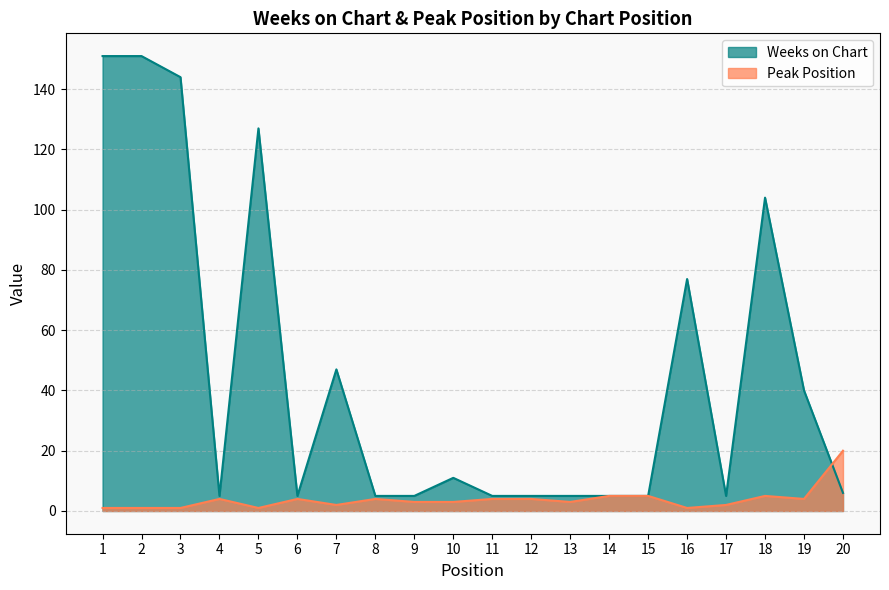

Reading left to right, extract all data points from this chart.

Weeks on Chart: 151	151	144	5	127	5	47	5	5	11	5	5	5	5	5	77	5	104	40	6
Peak Position: 1	1	1	4	1	4	2	4	3	3	4	4	3	5	5	1	2	5	4	20